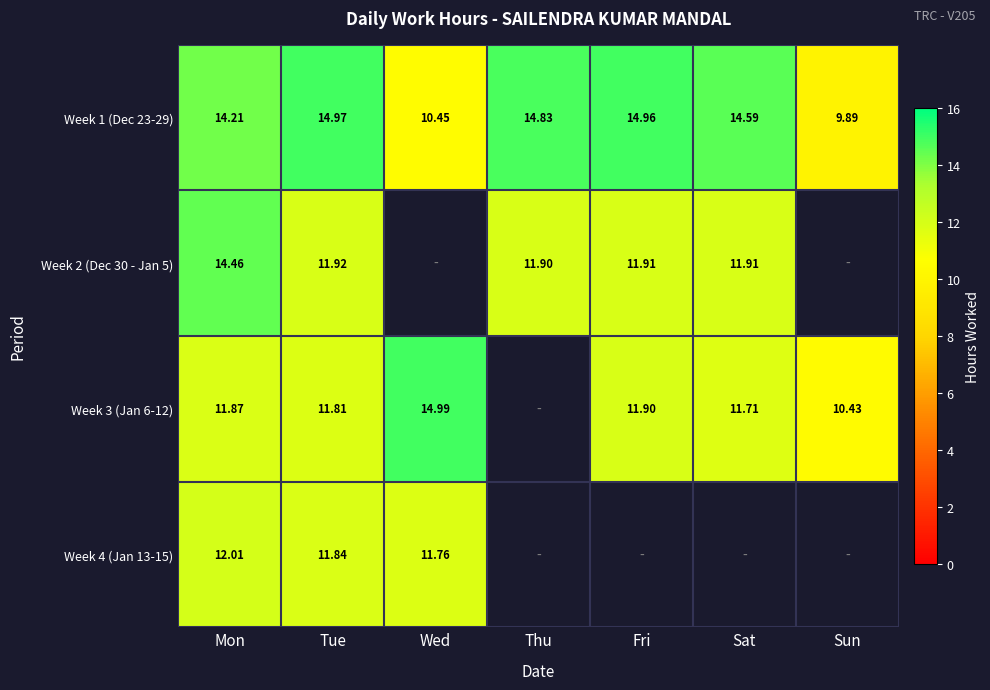

At Mon, list the series in order from largest to smallest.

Week 2 (Dec 30 - Jan 5), Week 1 (Dec 23-29), Week 4 (Jan 13-15), Week 3 (Jan 6-12)